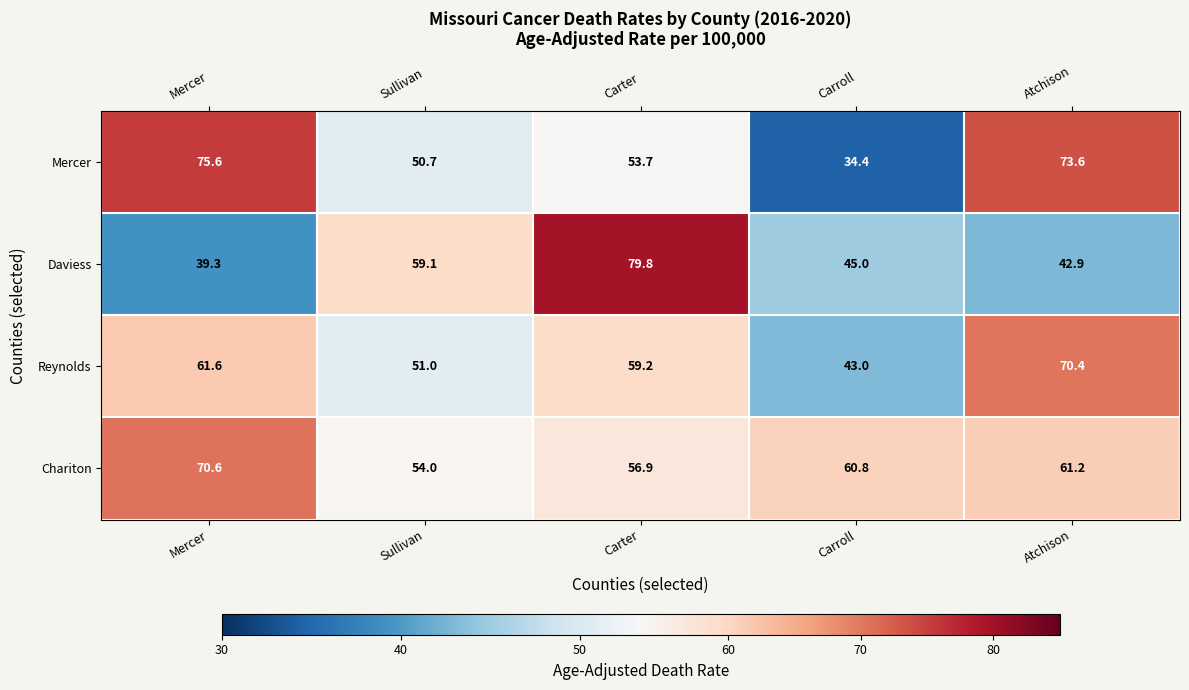

Which series has the largest range (max minus min)?

Mercer